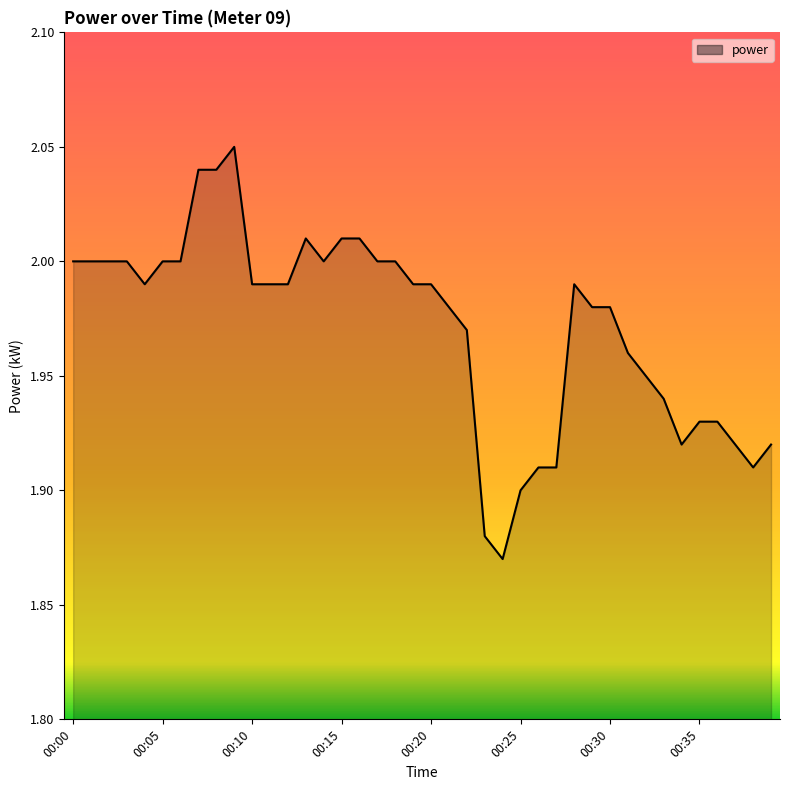

Which category has the lowest value across all series?

00:24